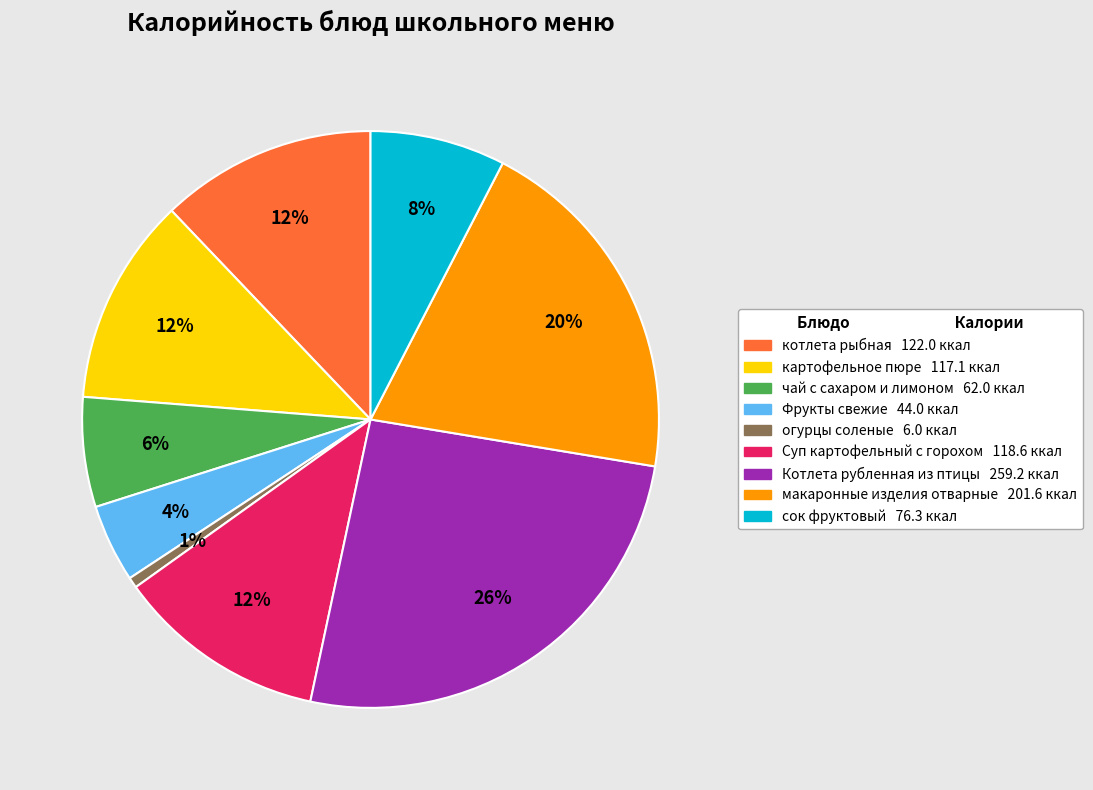

Do сок фруктовый and макаронные изделия отварные together represent more than half of the pie?

No